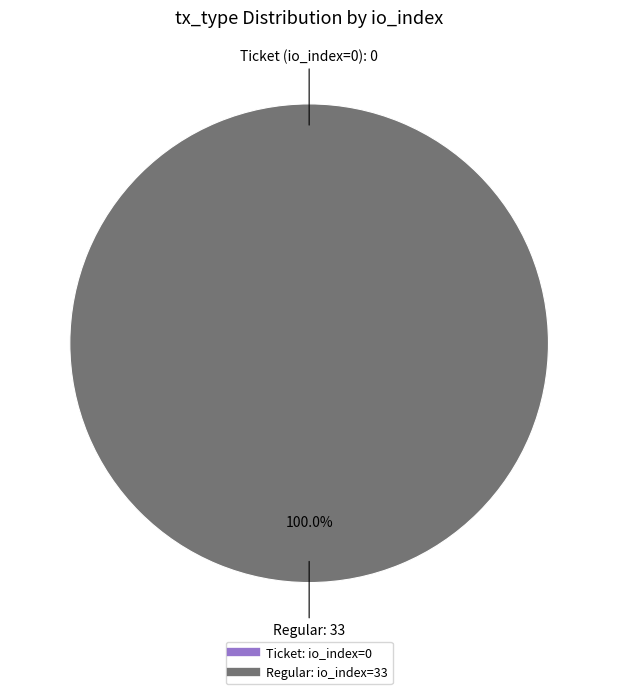

Which slice is the largest?

Regular